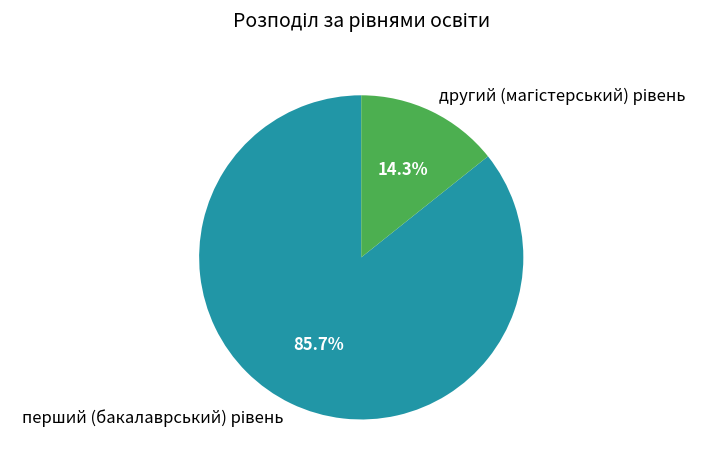

Is there any slice that represents more than half of the pie?

Yes